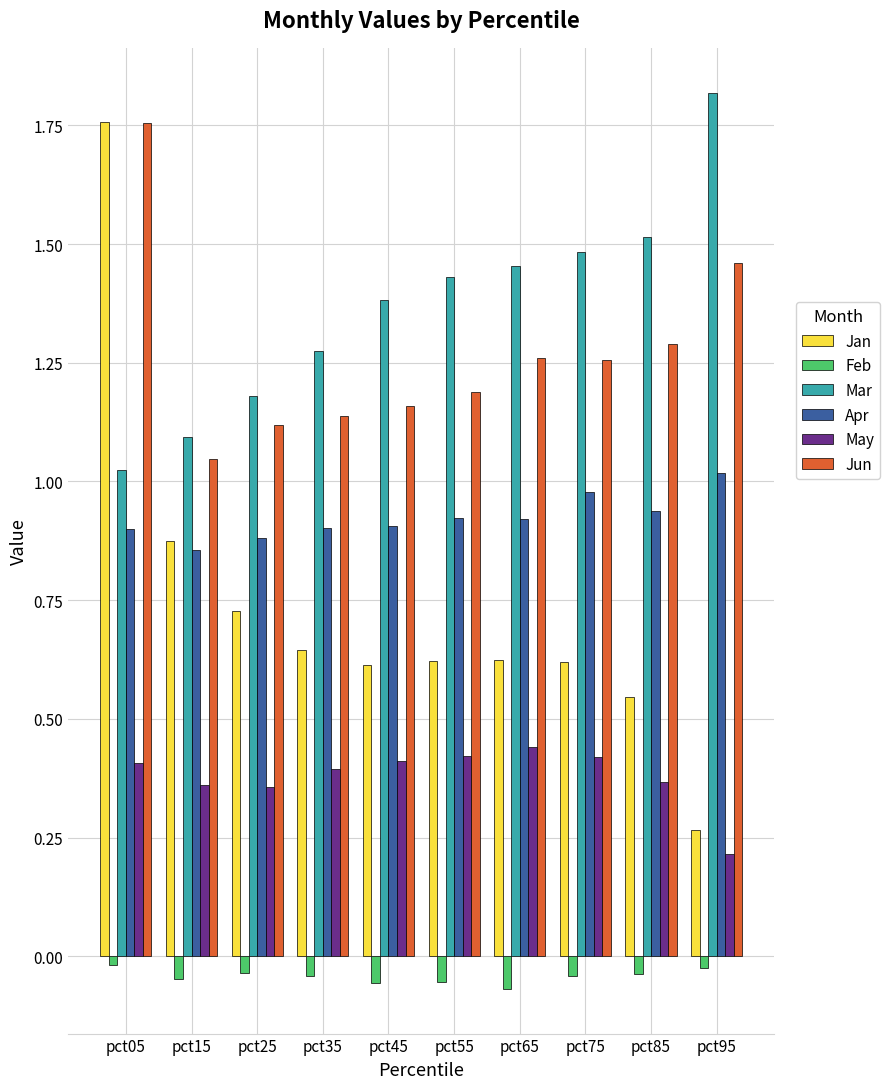

Does the chart contain any negative values?

Yes